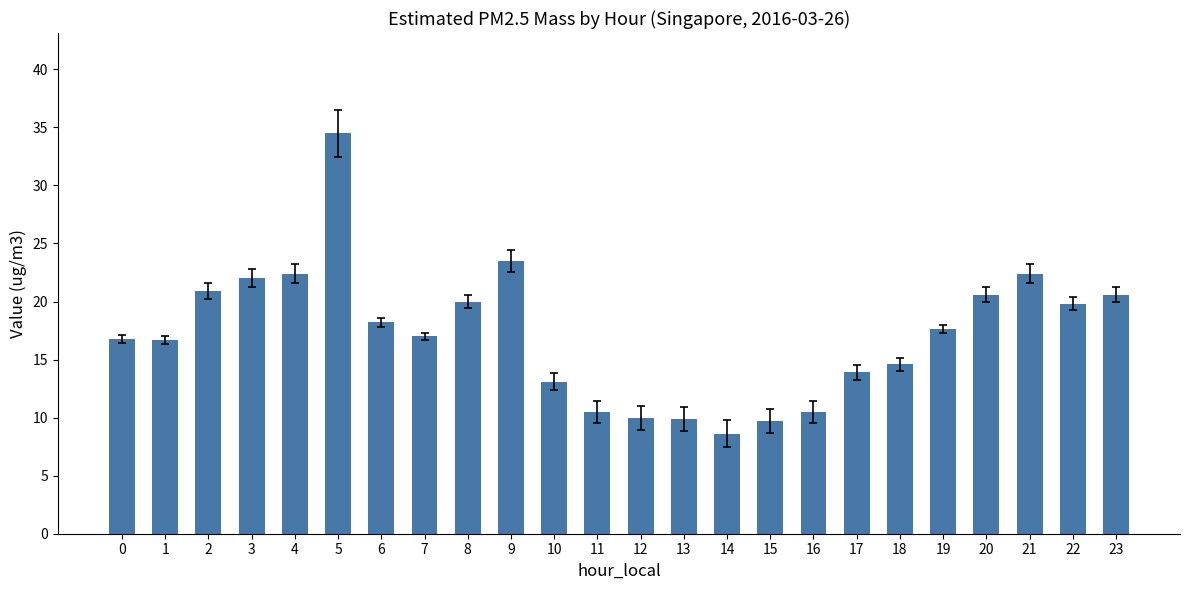

The value at 17 is 4.6. True or false?

False